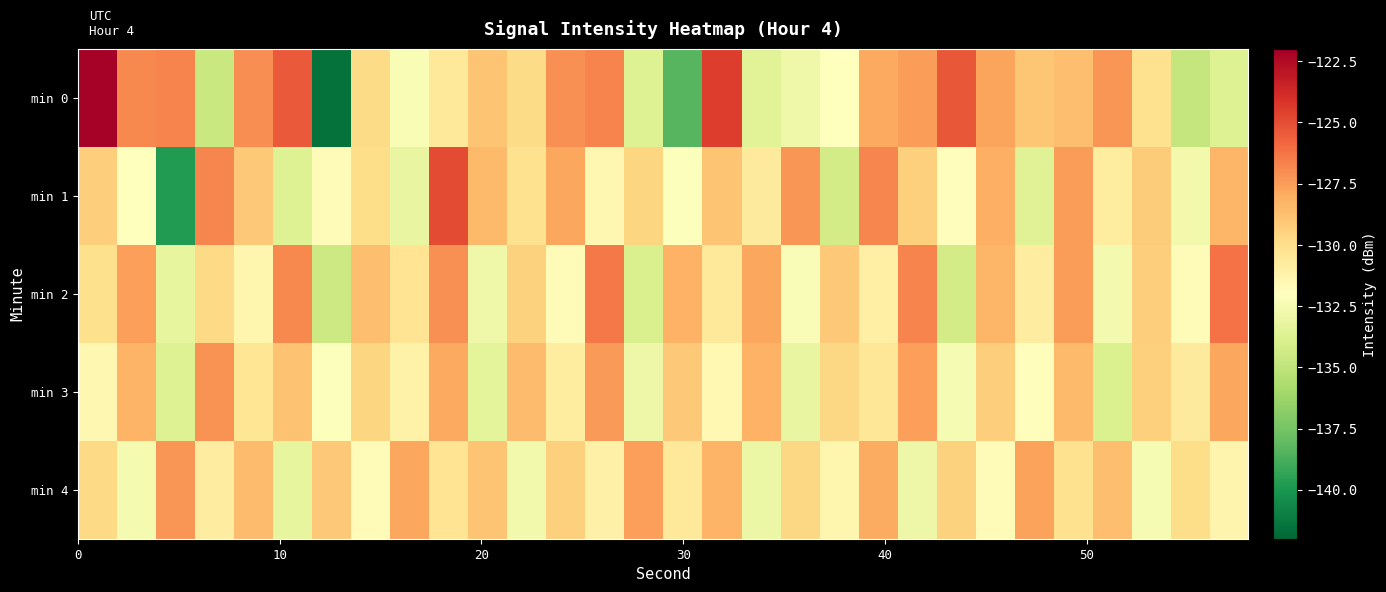

What is the minimum value shown in the chart?

-141.6